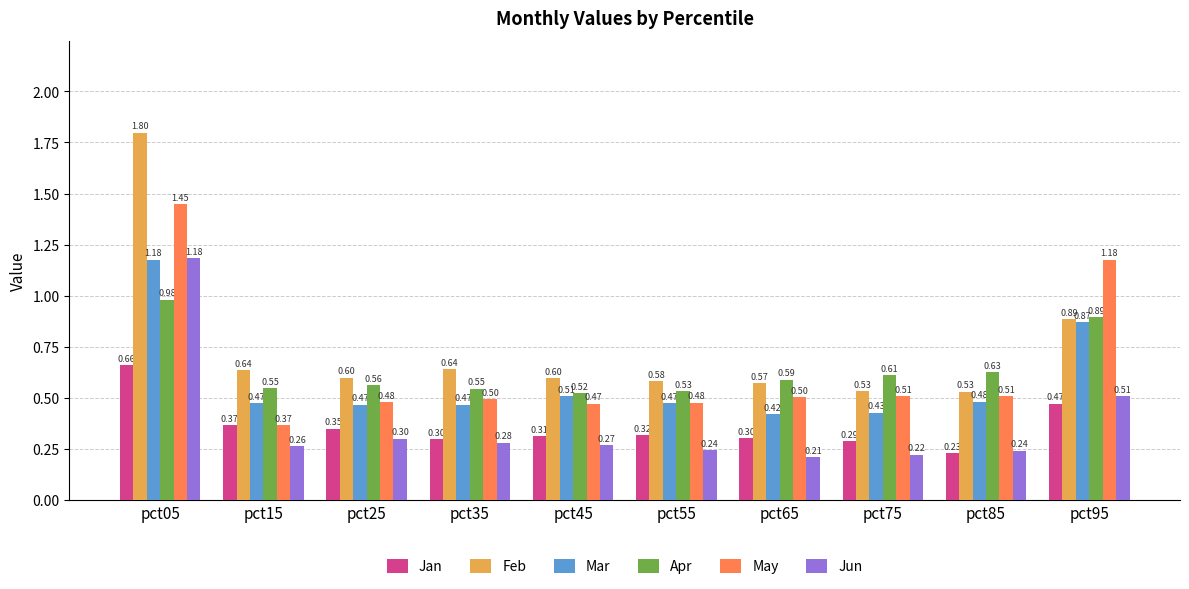

The value of Jun at pct35 is 0.3. True or false?

True